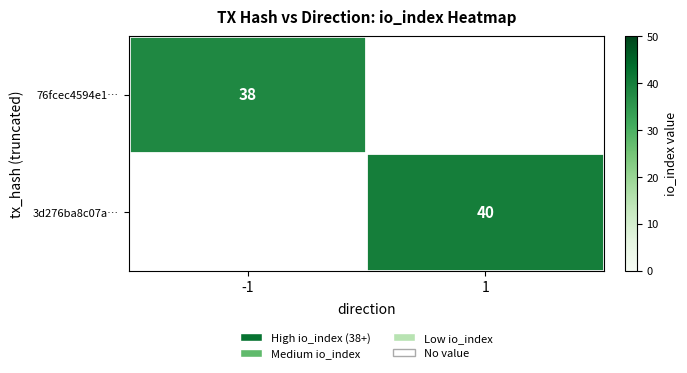

How many data points does each series have?

2